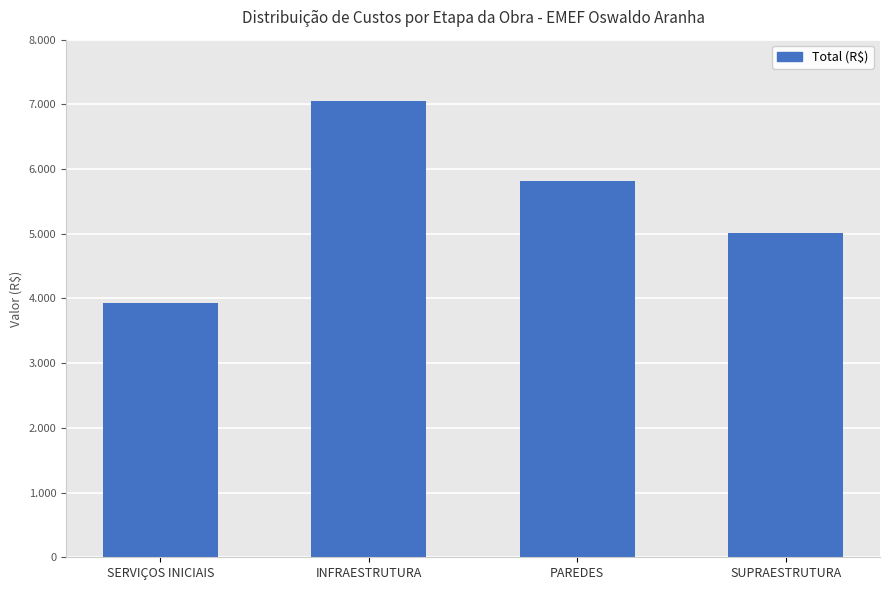

Are the bars horizontal?

No